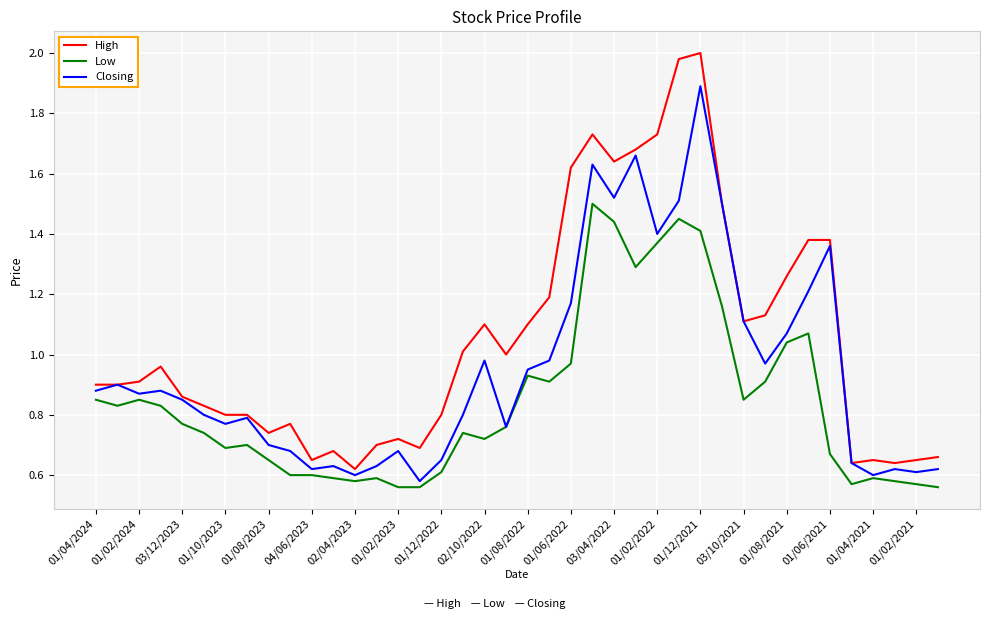

List the series in order of their peak value, highest first.

High, Closing, Low